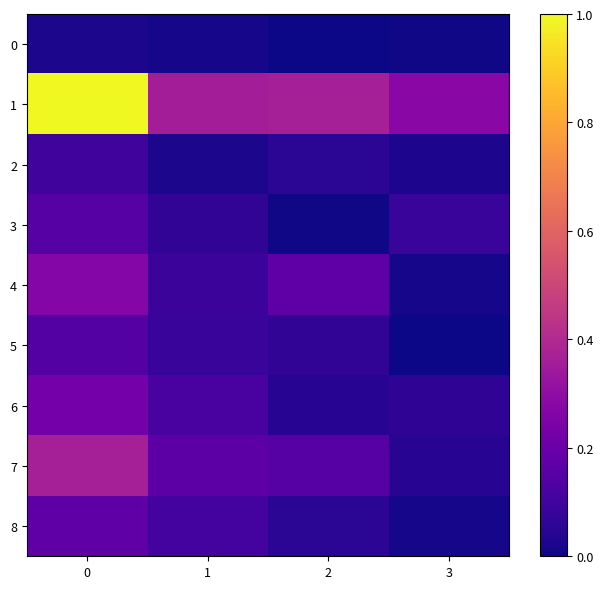

At 3, list the series in order from largest to smallest.

1, 3, 6, 7, 2, 4, 8, 0, 5